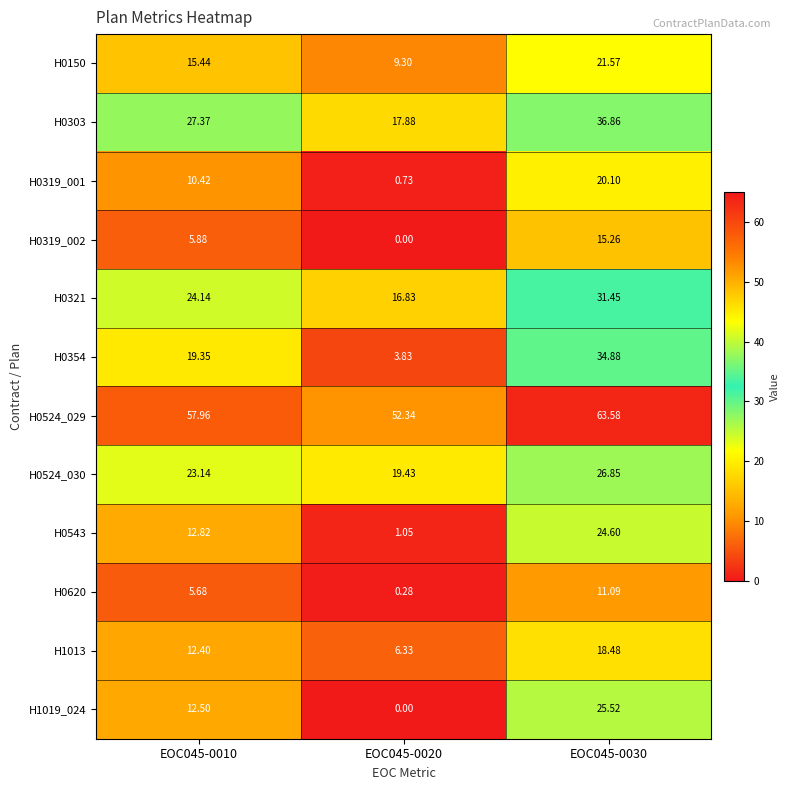

Is the value of H0543 at EOC045-0030 greater than the value of H1019_024 at EOC045-0010?

Yes